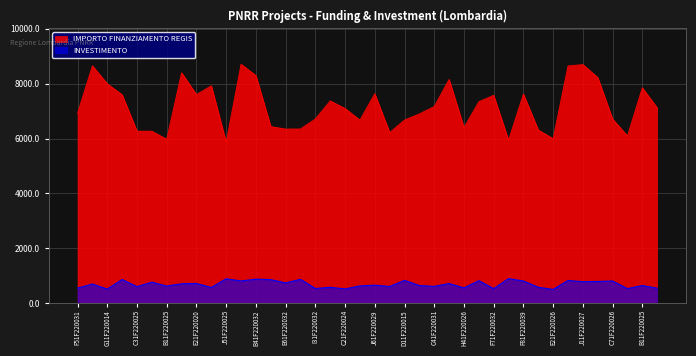

What are all the series names shown in the legend?

IMPORTO FINANZIAMENTO REGIS, INVESTIMENTO